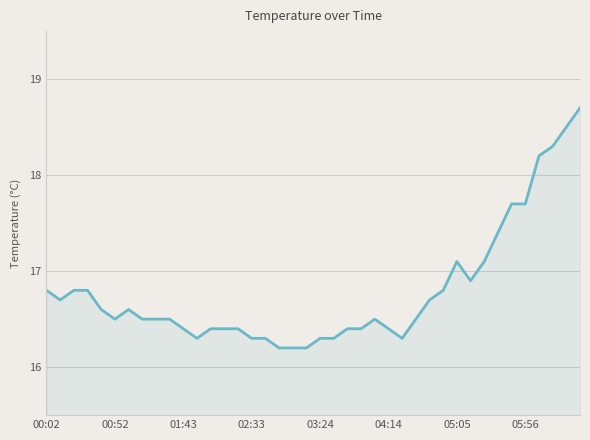

True or false: the data has more than 1 interior local peaks.

True